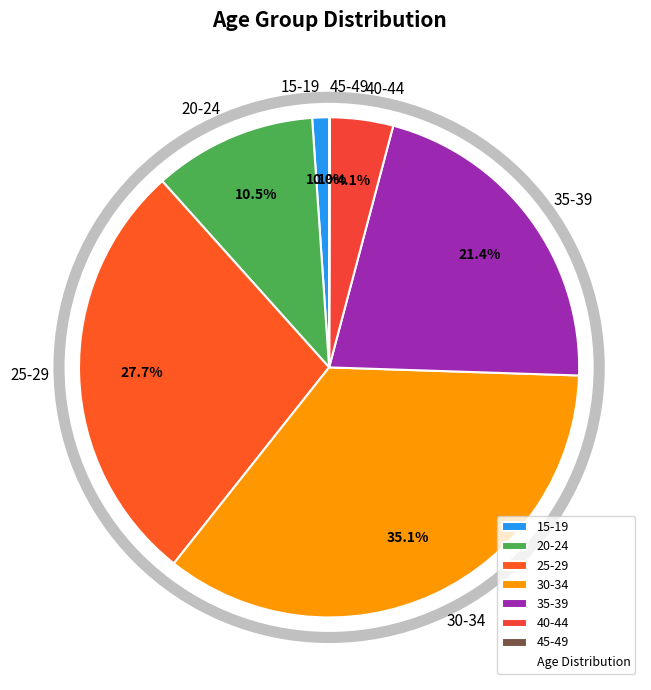

Combined, do 30-34 and 25-29 account for over 50%?

Yes